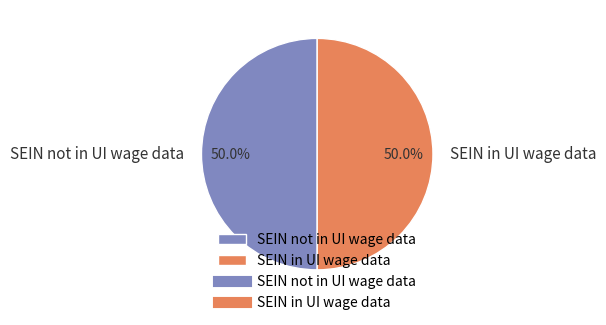

What is the ratio of the value at SEIN in UI wage data to the value at SEIN not in UI wage data?

1.0